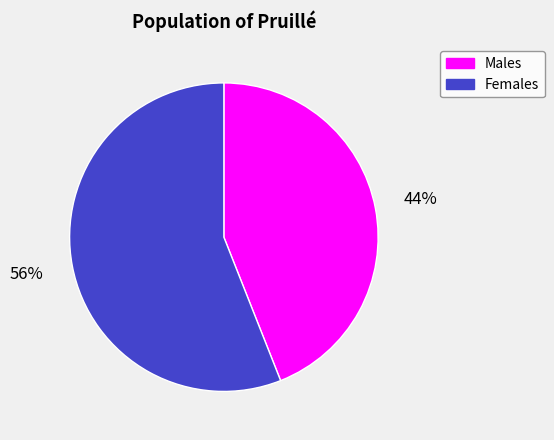

To the nearest percent, what is the difference between the largest and smallest slice percentages?

12%